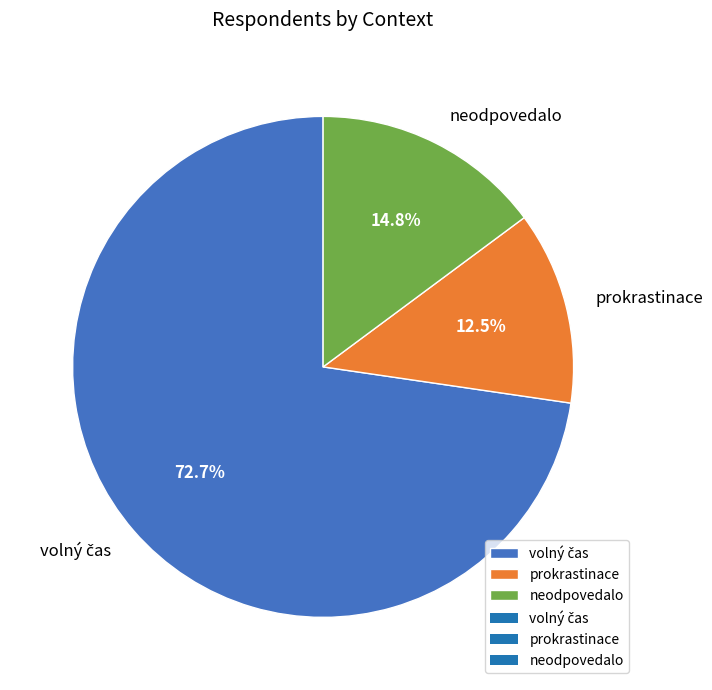

What percentage is NOT represented by neodpovedalo?

85.2%